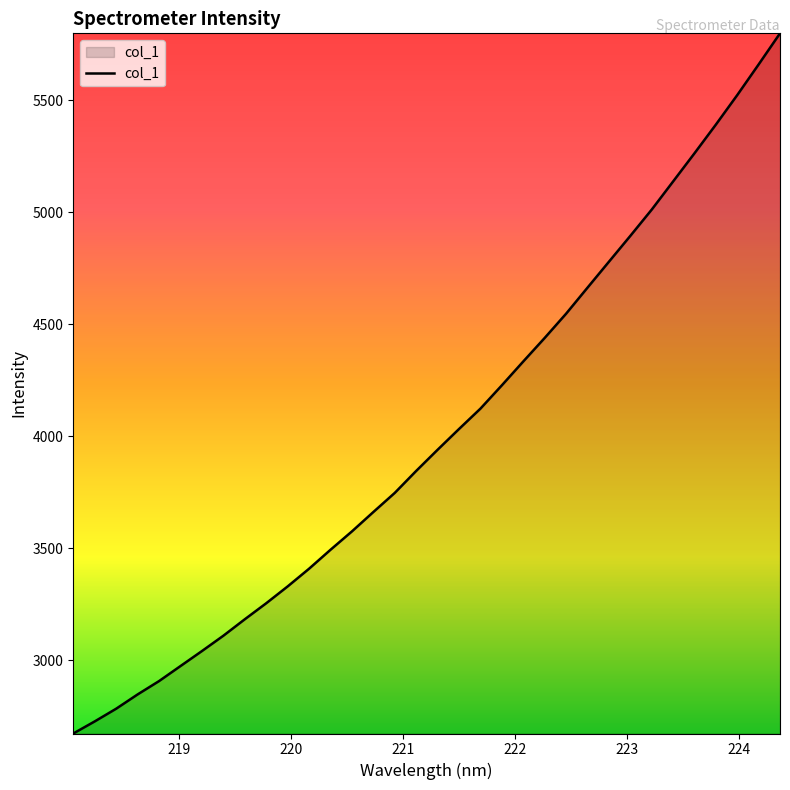

What is the greatest value displayed?

5798.9